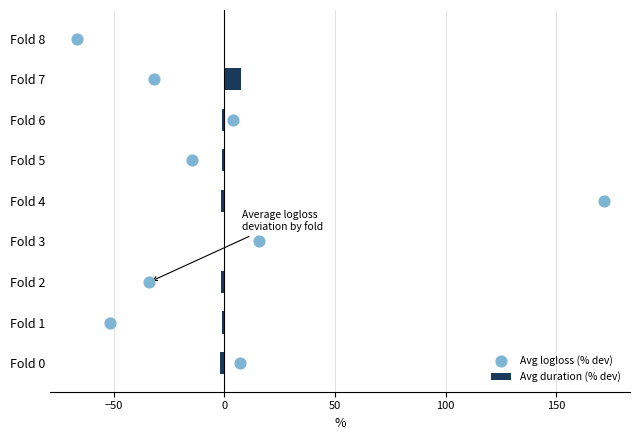

Which series reaches the maximum Y coordinate?

Avg logloss (% dev)